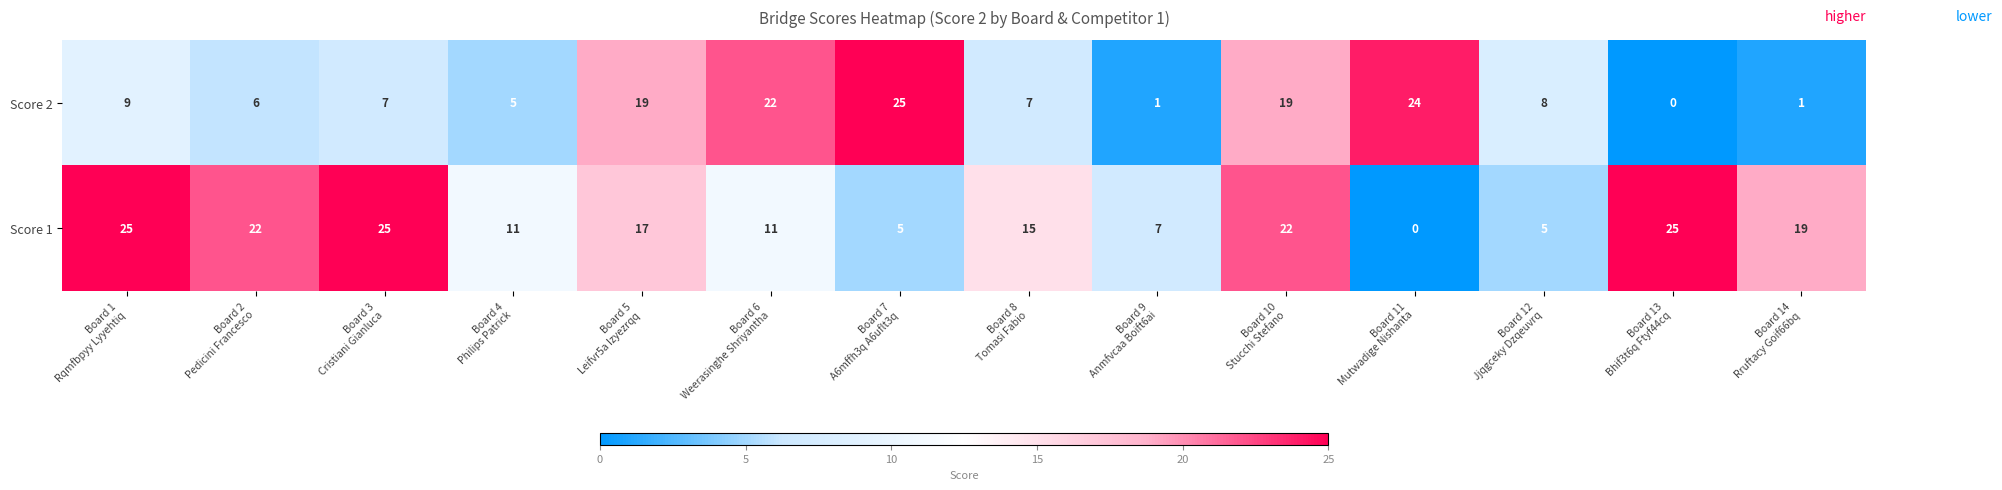

What is the difference between the maximum and second lowest values in the Score 2 series?

24